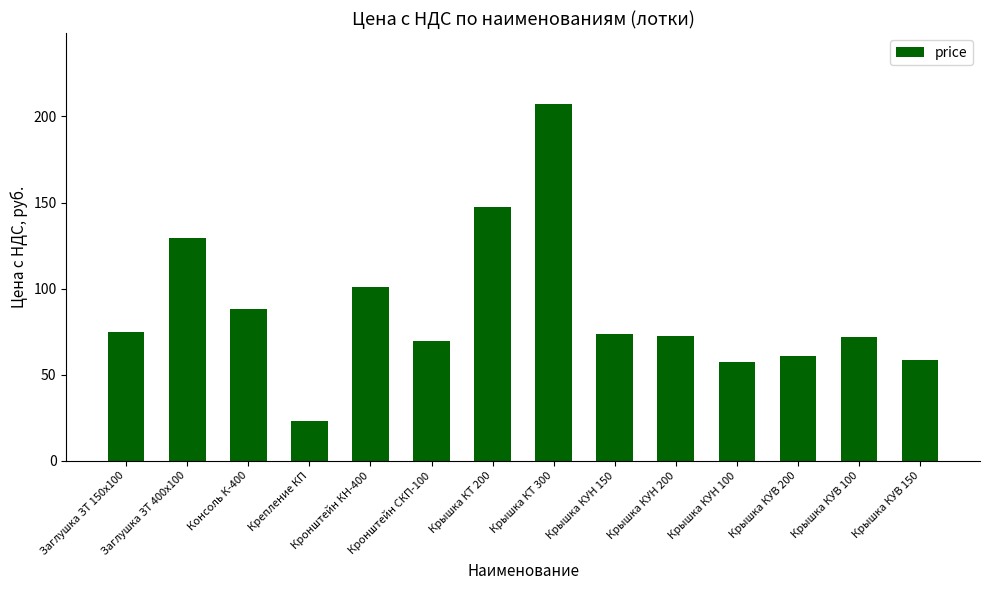

How many distinct data groups are displayed?

1